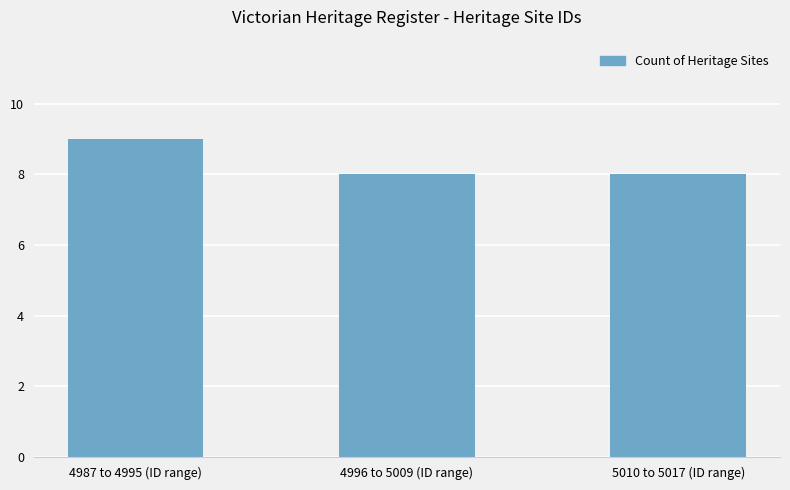

What is the sum of all values?

25